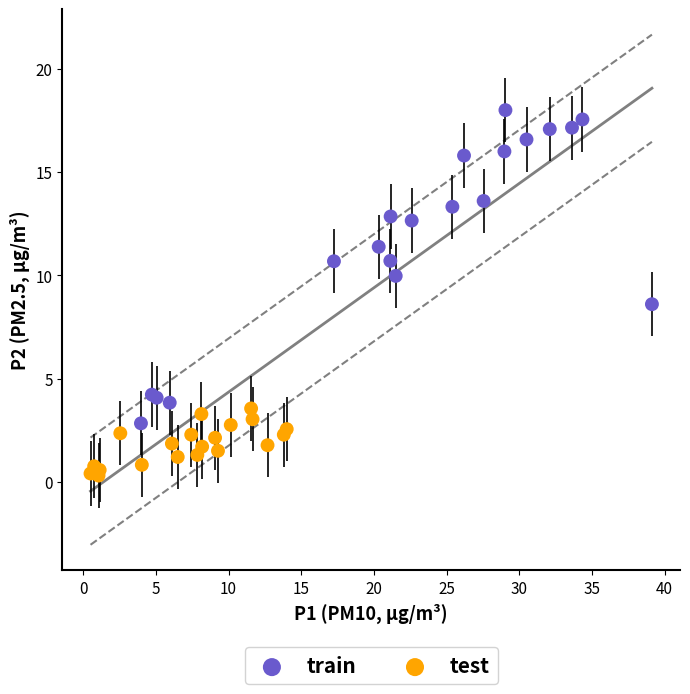

Which series reaches the maximum Y coordinate?

train